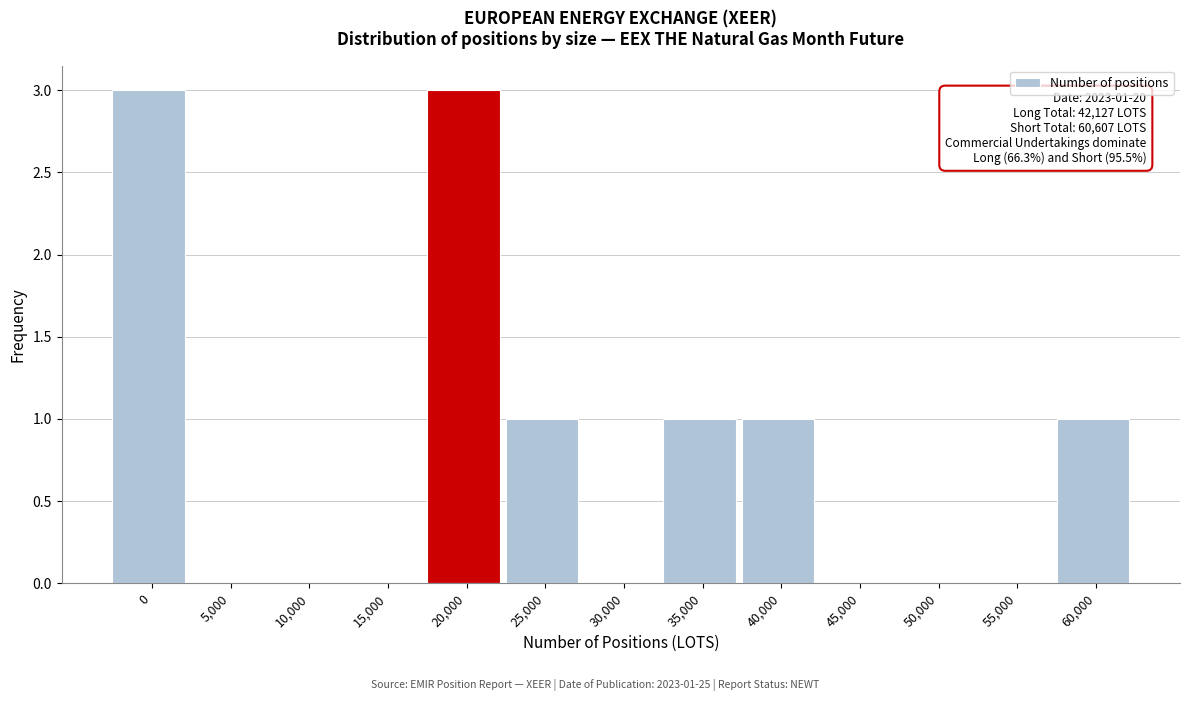

Reading right to left, list all the values displayed in this chart.

60,000=1	55,000=0	50,000=0	45,000=0	40,000=1	35,000=1	30,000=0	25,000=1	20,000=3	15,000=0	10,000=0	5,000=0	0=3